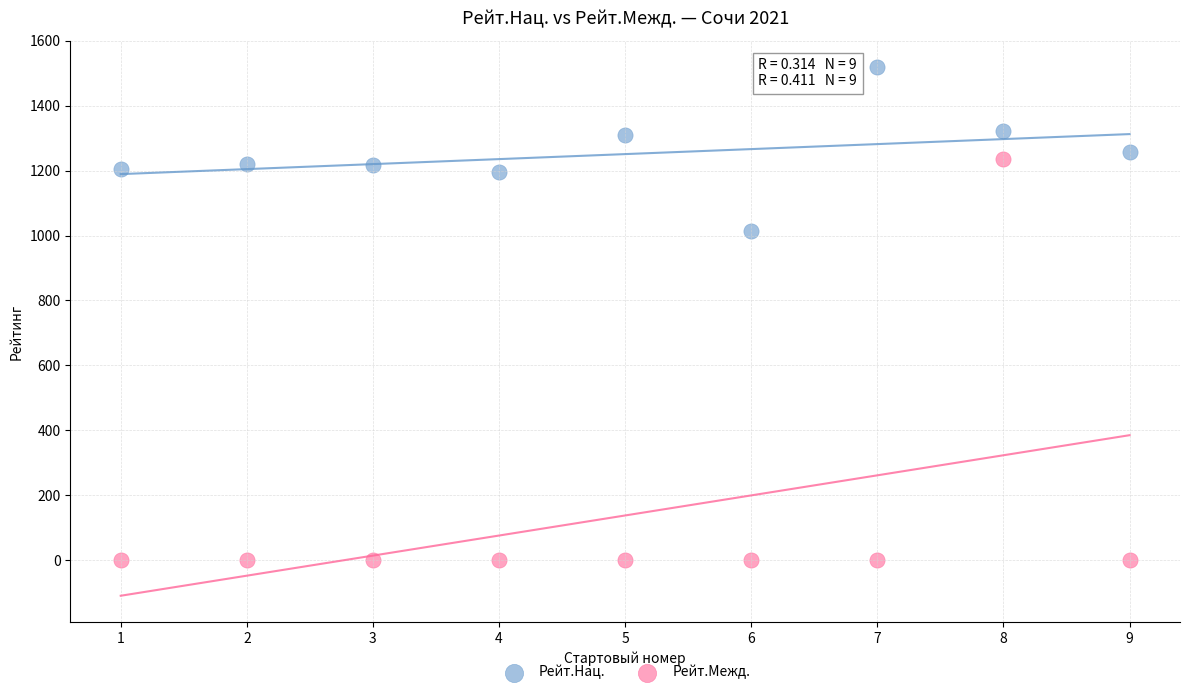

Which series reaches the minimum Y coordinate?

Рейт.Межд.